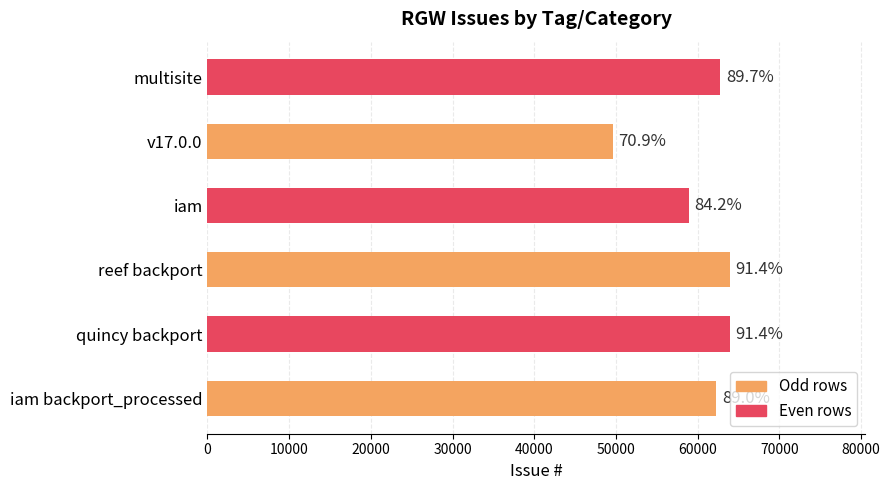

How many bars are there in total?

6